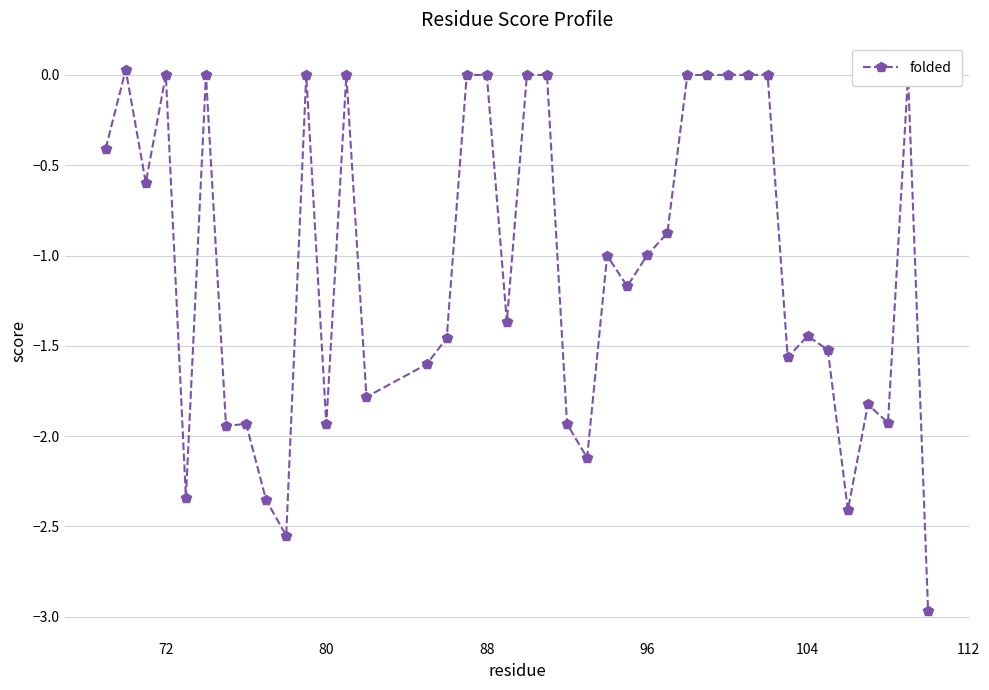

True or false: the data has more than 0 interior local peaks.

True